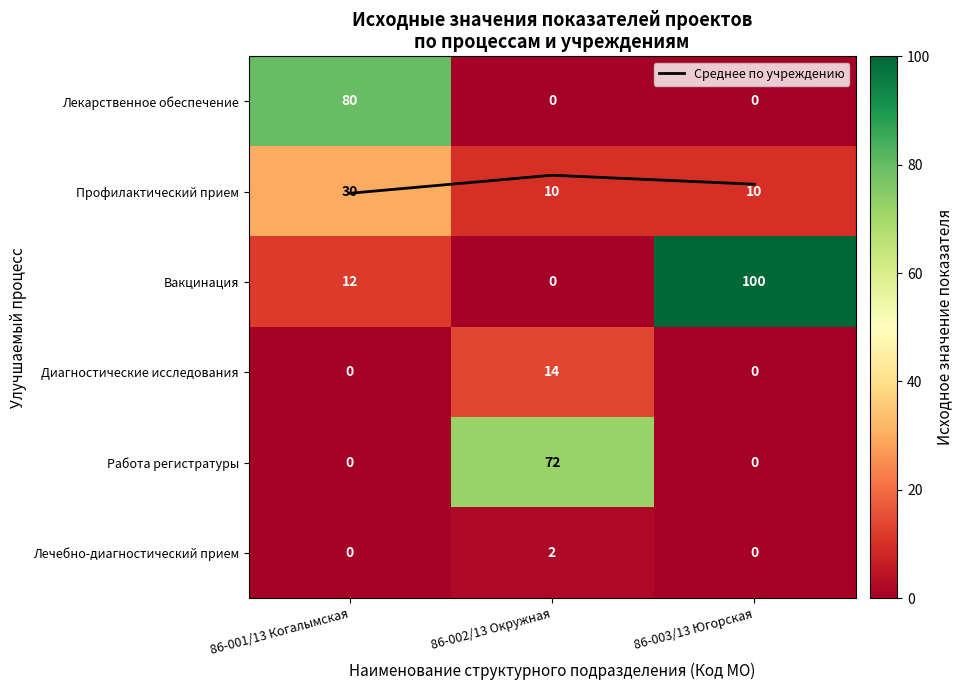

Reading right to left, list all the values displayed in this chart.

Лекарственное обеспечение: 0	0	80
Профилактический прием: 10	10	30
Вакцинация: 100	0	12
Диагностические исследования: 0	14	0
Работа регистратуры: 0	72	0
Лечебно-диагностический прием: 0	2	0